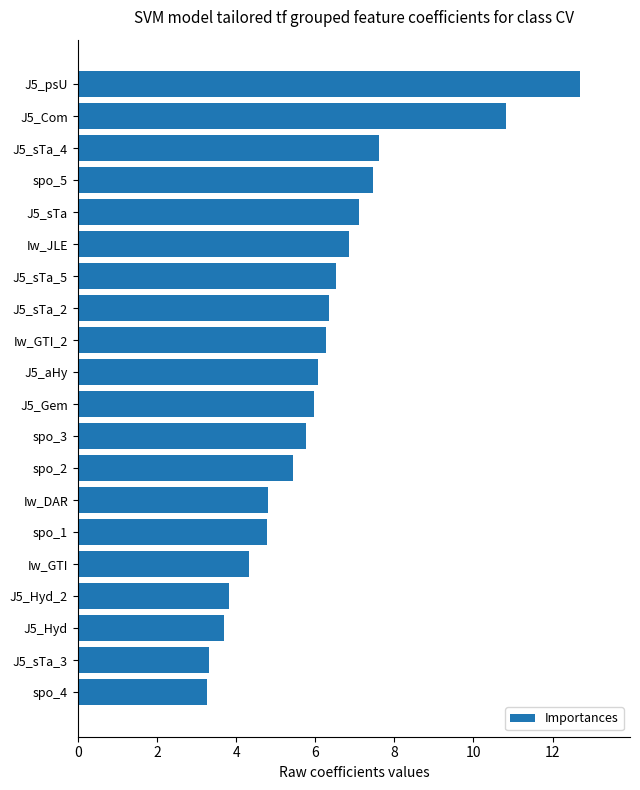

How many bars are there in total?

20